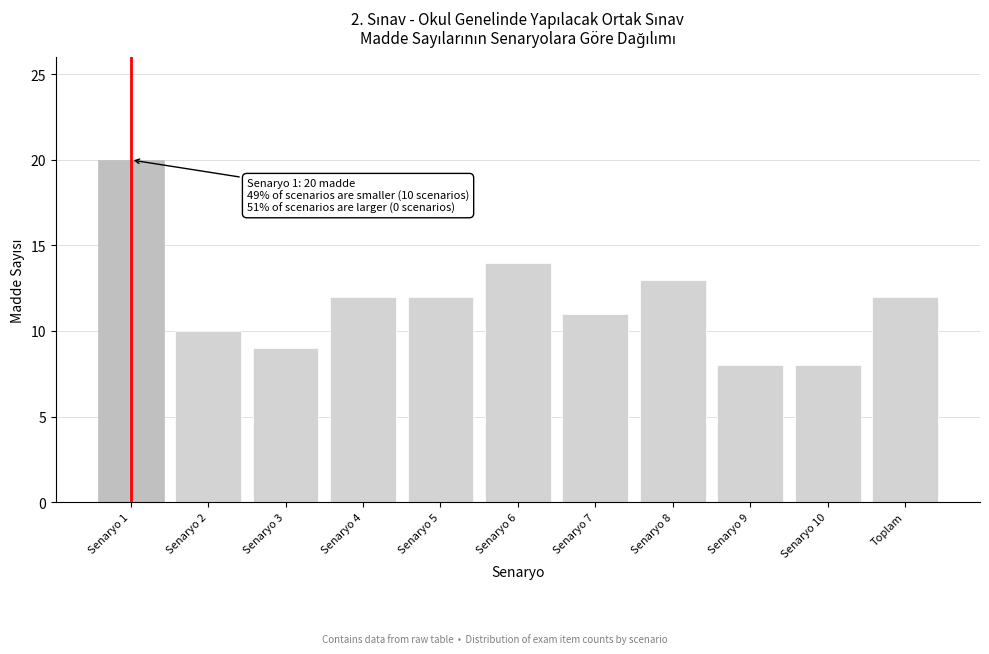

Reading left to right, list all the values displayed in this chart.

20	10	9	12	12	14	11	13	8	8	12